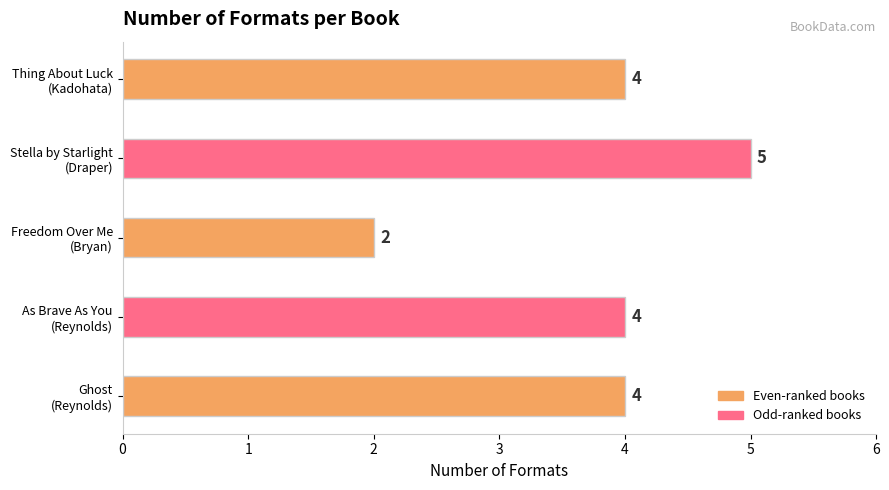

What is the difference between the maximum and second lowest values?

1